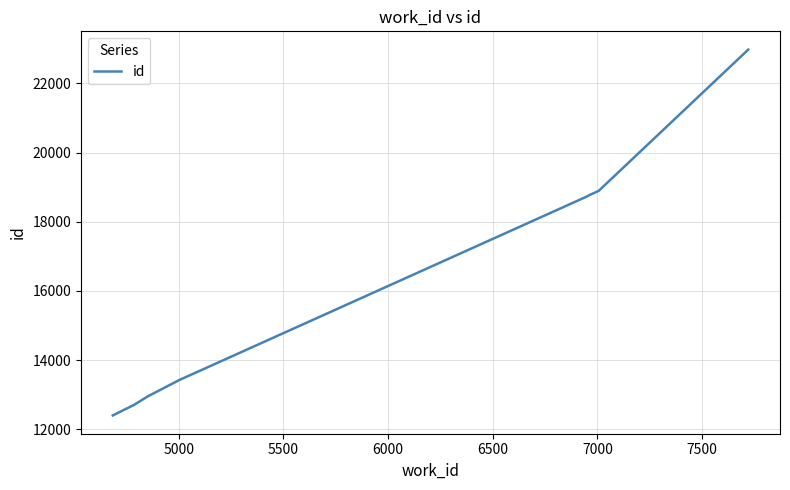

What is the maximum value shown in the chart?

22978